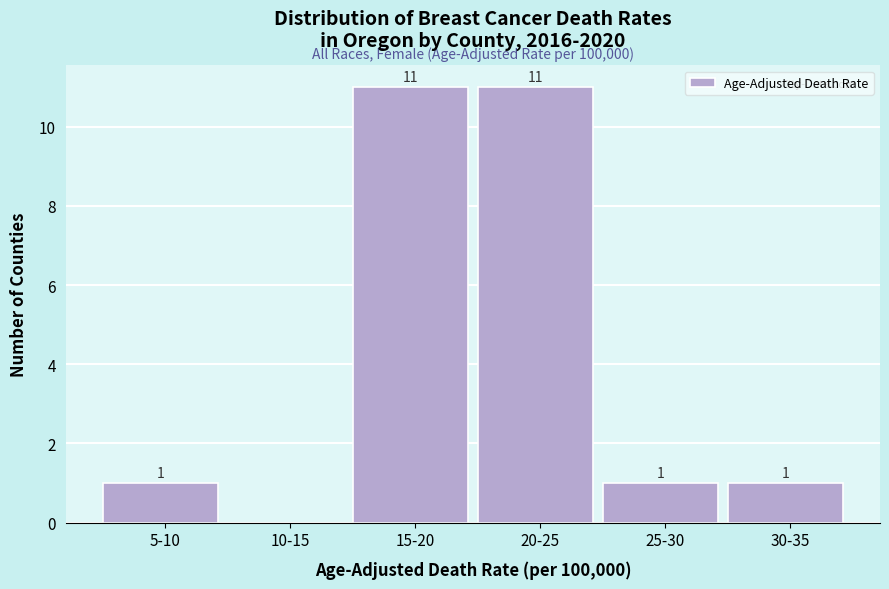

Reading left to right, what are all the values shown in this chart?

5-10=1	10-15=0	15-20=11	20-25=11	25-30=1	30-35=1